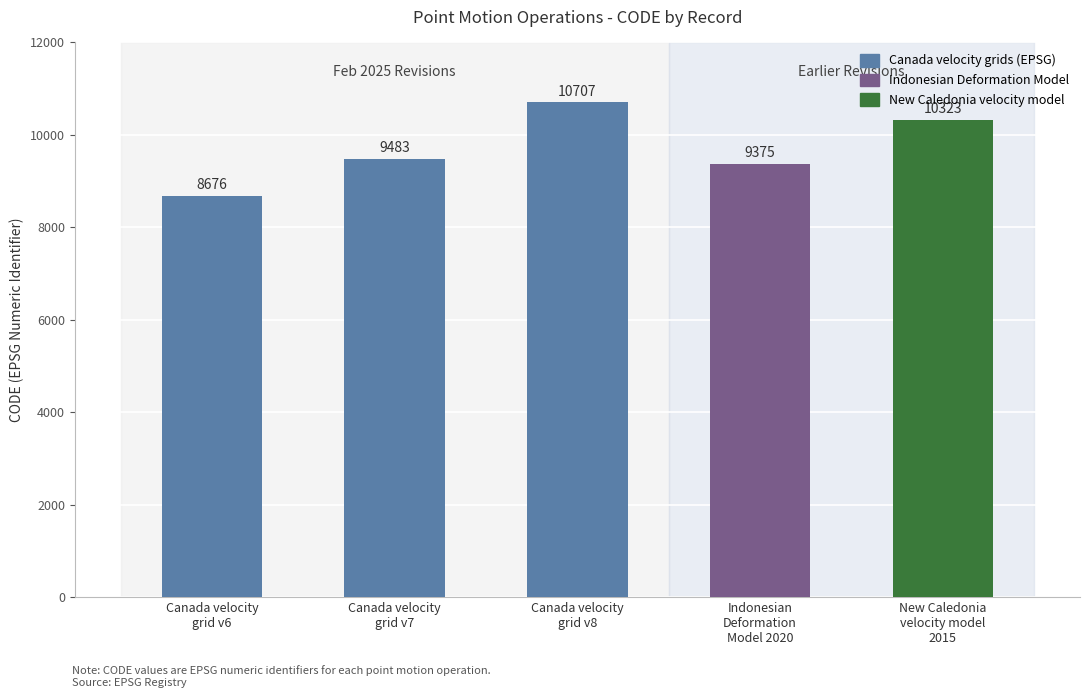

How many bars are there in total?

5